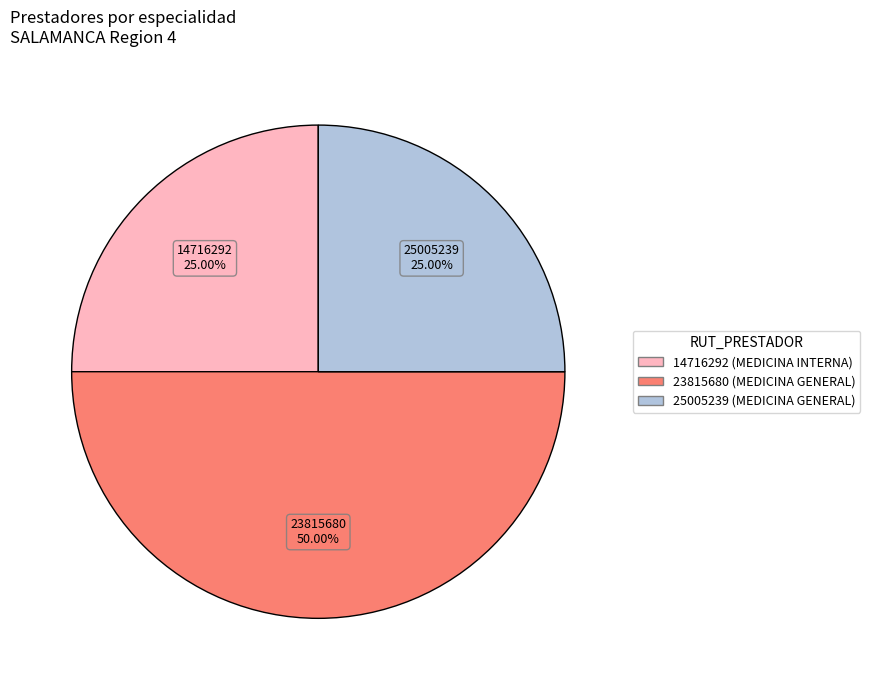

Combined, do 23815680 and 25005239 account for over 50%?

Yes